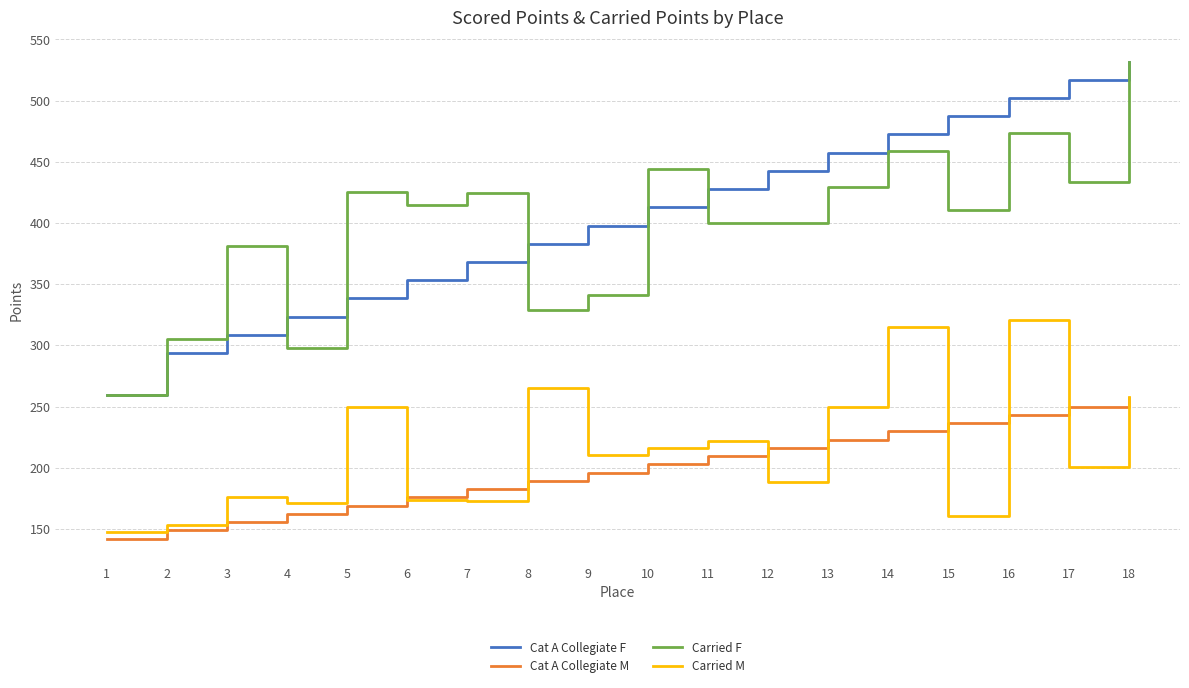

What is the minimum value for Cat A Collegiate F?

259.1